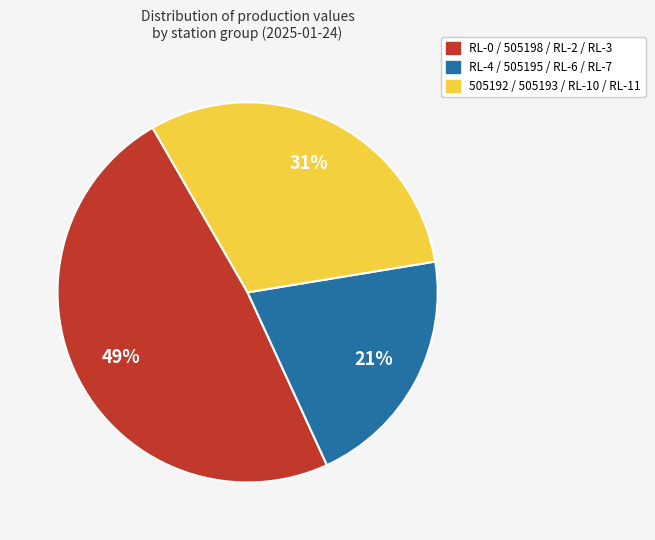

Is there any slice that represents more than half of the pie?

No